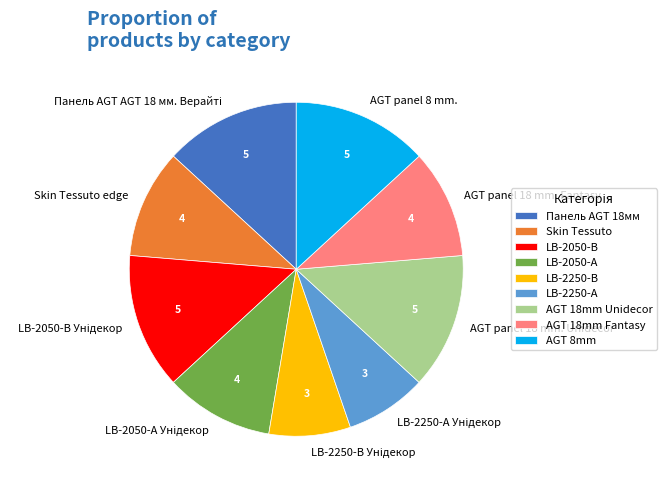

Is there a majority slice in this chart?

No